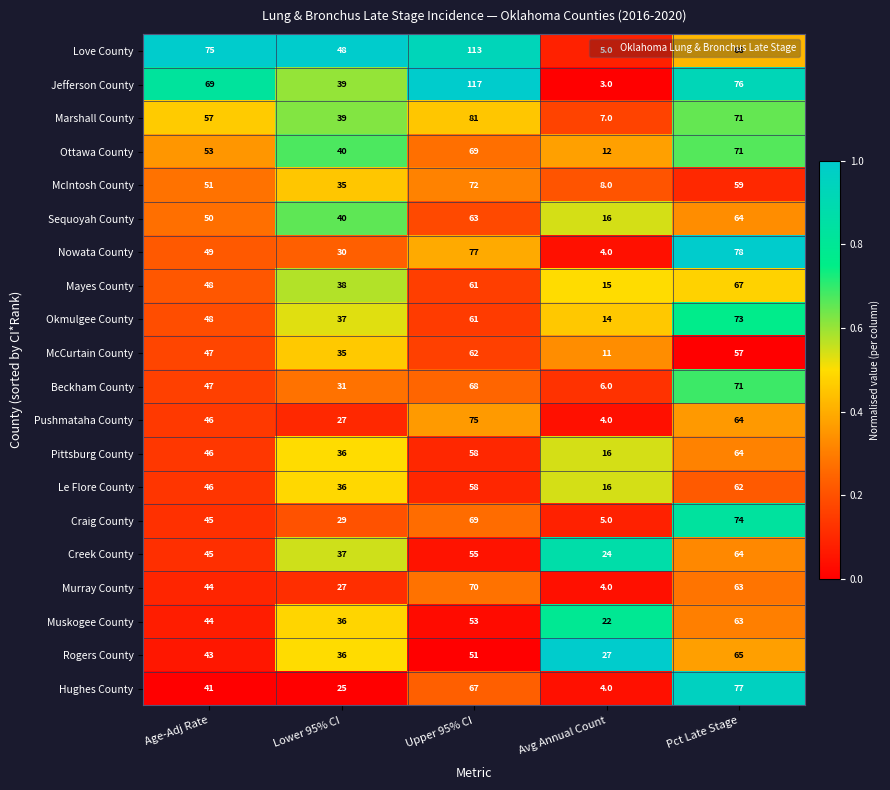

Which category has the highest value across all series?

Upper 95% CI